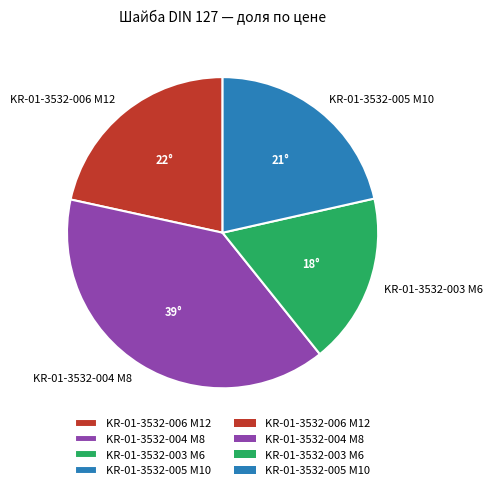

Is KR-01-3532-004 M8 the majority of the pie?

No